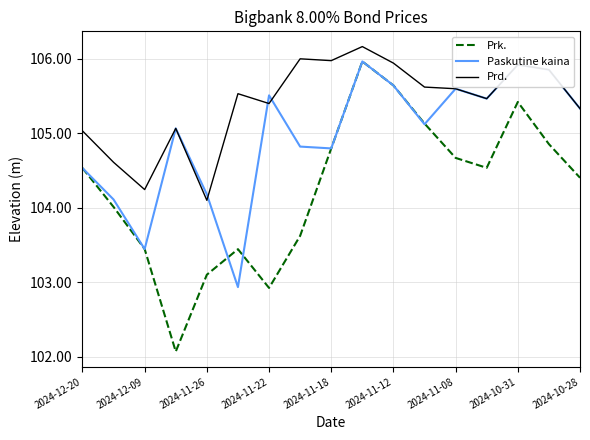

In Prd., how many points are lower than both neighbors (excluding endpoints)?

5